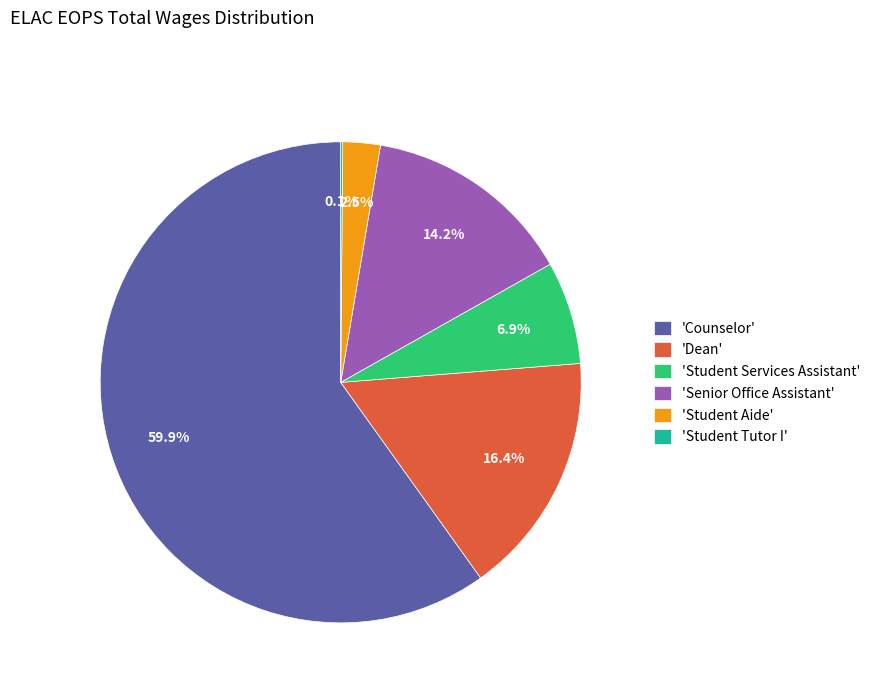

To the nearest percent, what is the average slice percentage?

17%